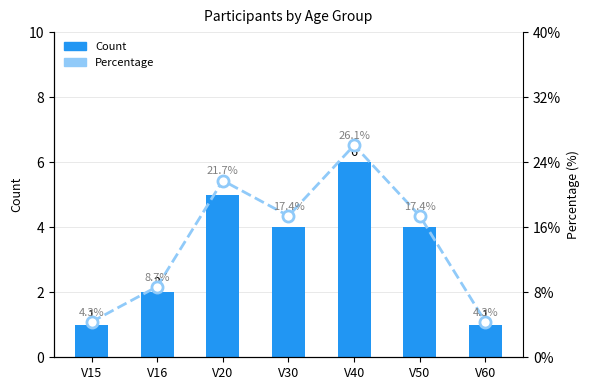

Reading right to left, what are all the values shown in this chart?

Count: V60=1.0	V50=4.0	V40=6.0	V30=4.0	V20=5.0	V16=2.0	V15=1.0
Percentage: V60=4.3	V50=17.4	V40=26.1	V30=17.4	V20=21.7	V16=8.7	V15=4.3